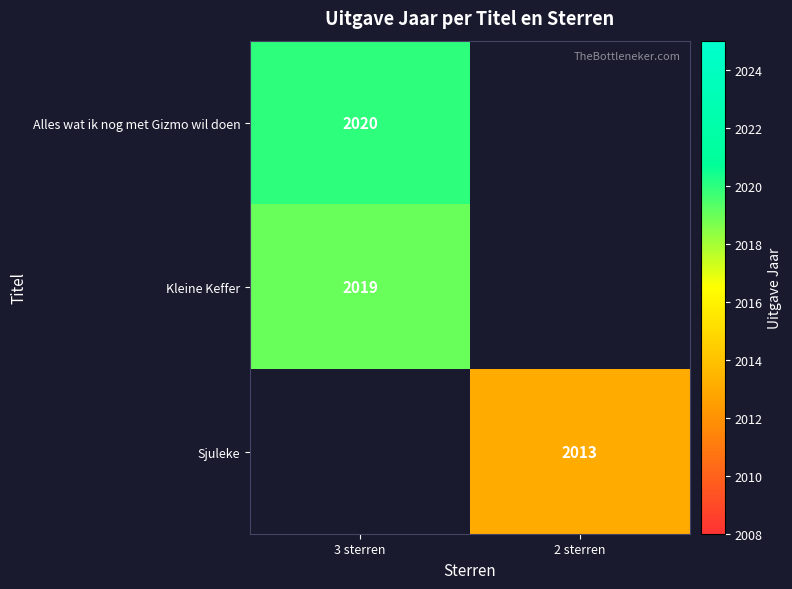

The Kleine Keffer series shows 3173 at 3 sterren. True or false?

False